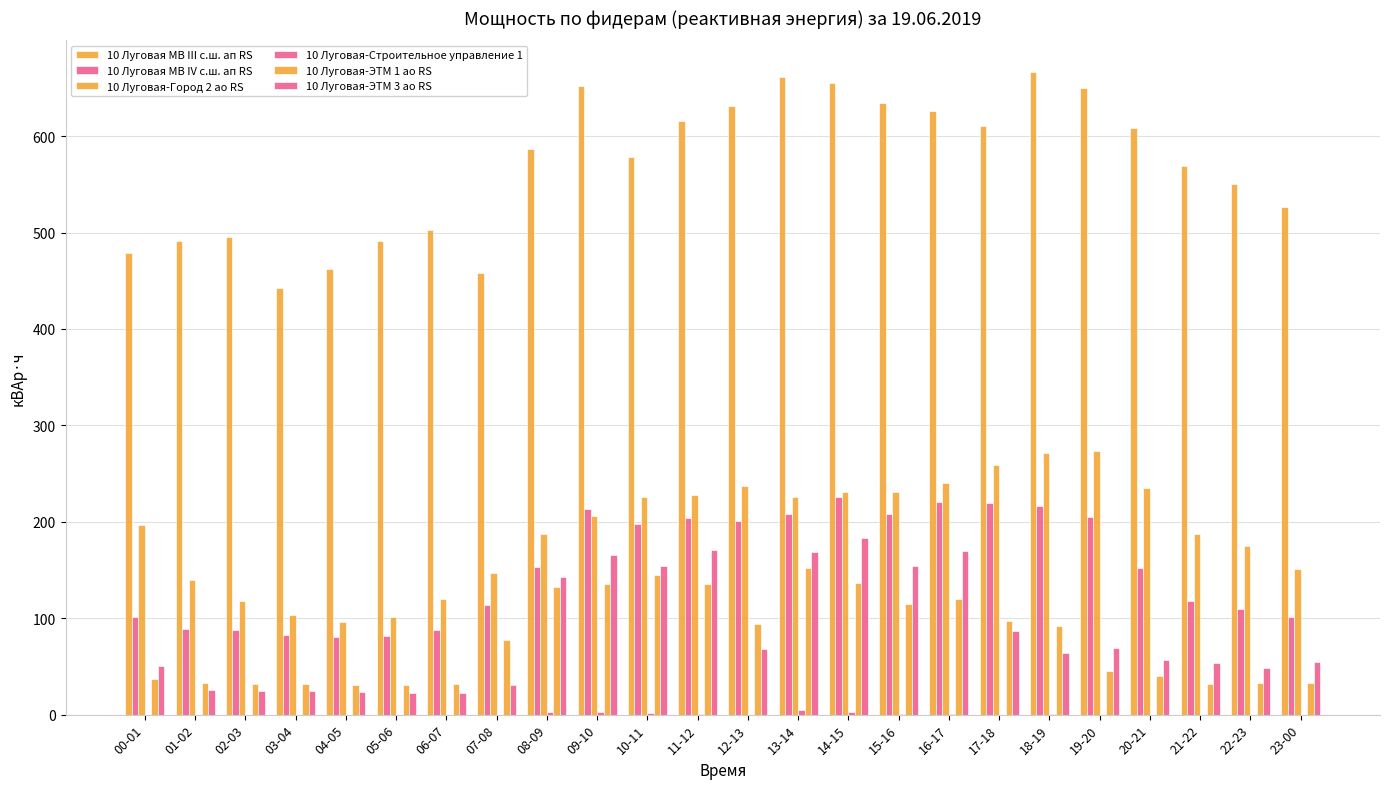

Rank the categories by 10 Луговая-ЭТМ 3 ао RS value from highest to lowest.

14-15, 11-12, 16-17, 13-14, 09-10, 15-16, 10-11, 08-09, 17-18, 19-20, 12-13, 18-19, 20-21, 23-00, 21-22, 00-01, 22-23, 07-08, 01-02, 02-03, 03-04, 04-05, 05-06, 06-07